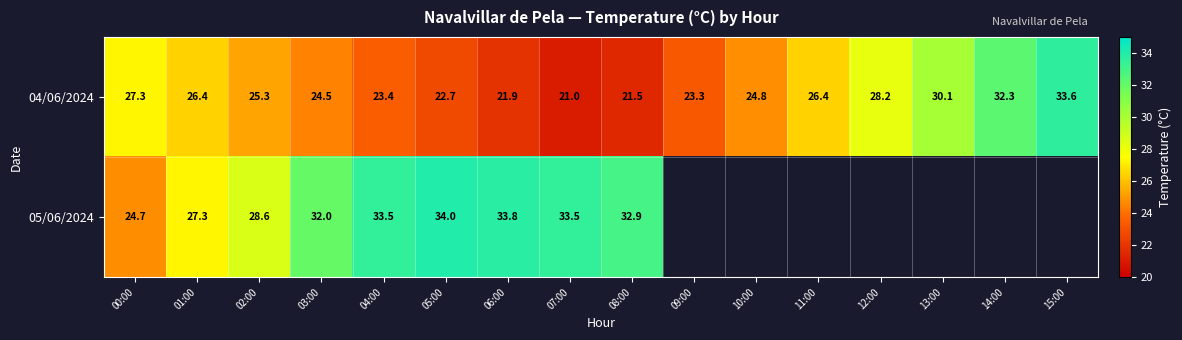

Is the value of 04/06/2024 at 05:00 greater than the value of 05/06/2024 at 05:00?

No